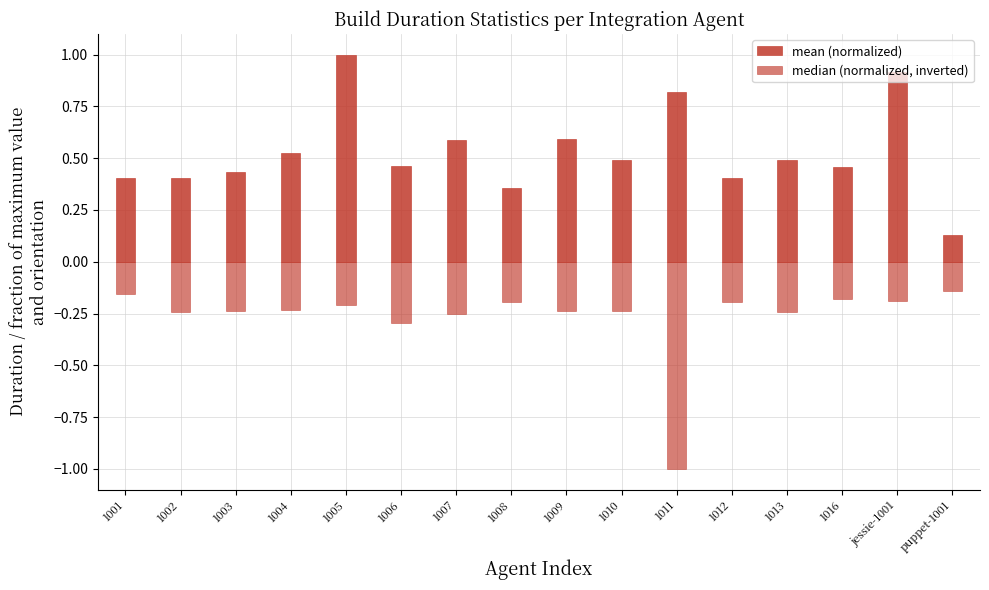

Reading left to right, extract all data points from this chart.

mean (normalized): 0.4	0.4	0.4	0.5	1.0	0.5	0.6	0.4	0.6	0.5	0.8	0.4	0.5	0.5	0.9	0.1
median (normalized, inverted): -0.2	-0.2	-0.2	-0.2	-0.2	-0.3	-0.3	-0.2	-0.2	-0.2	-1.0	-0.2	-0.2	-0.2	-0.2	-0.1